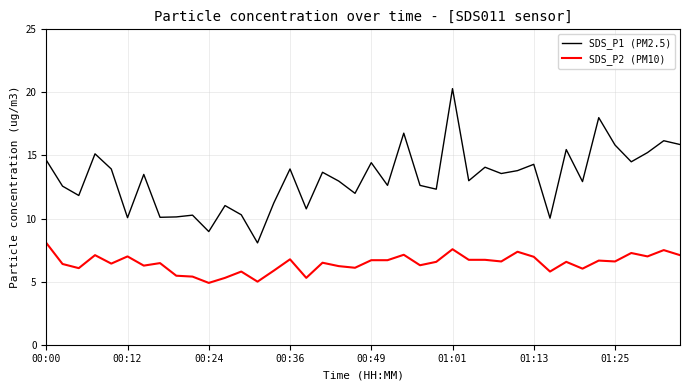

True or false: SDS_P2 (PM10) and SDS_P1 (PM2.5) intersect in this chart.

False